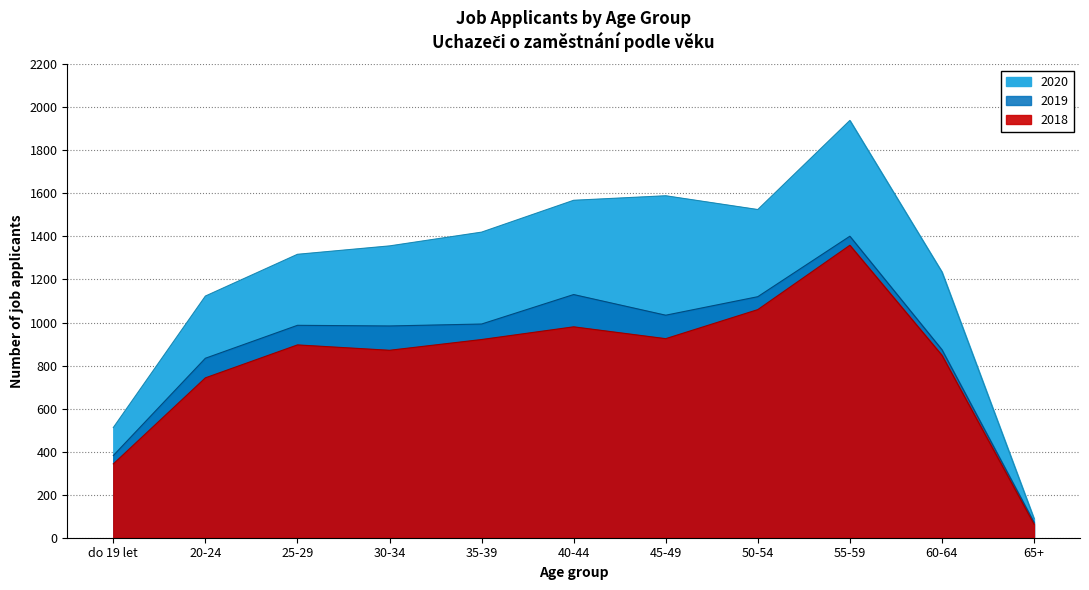

At which category is the sum across all series the highest?

55-59